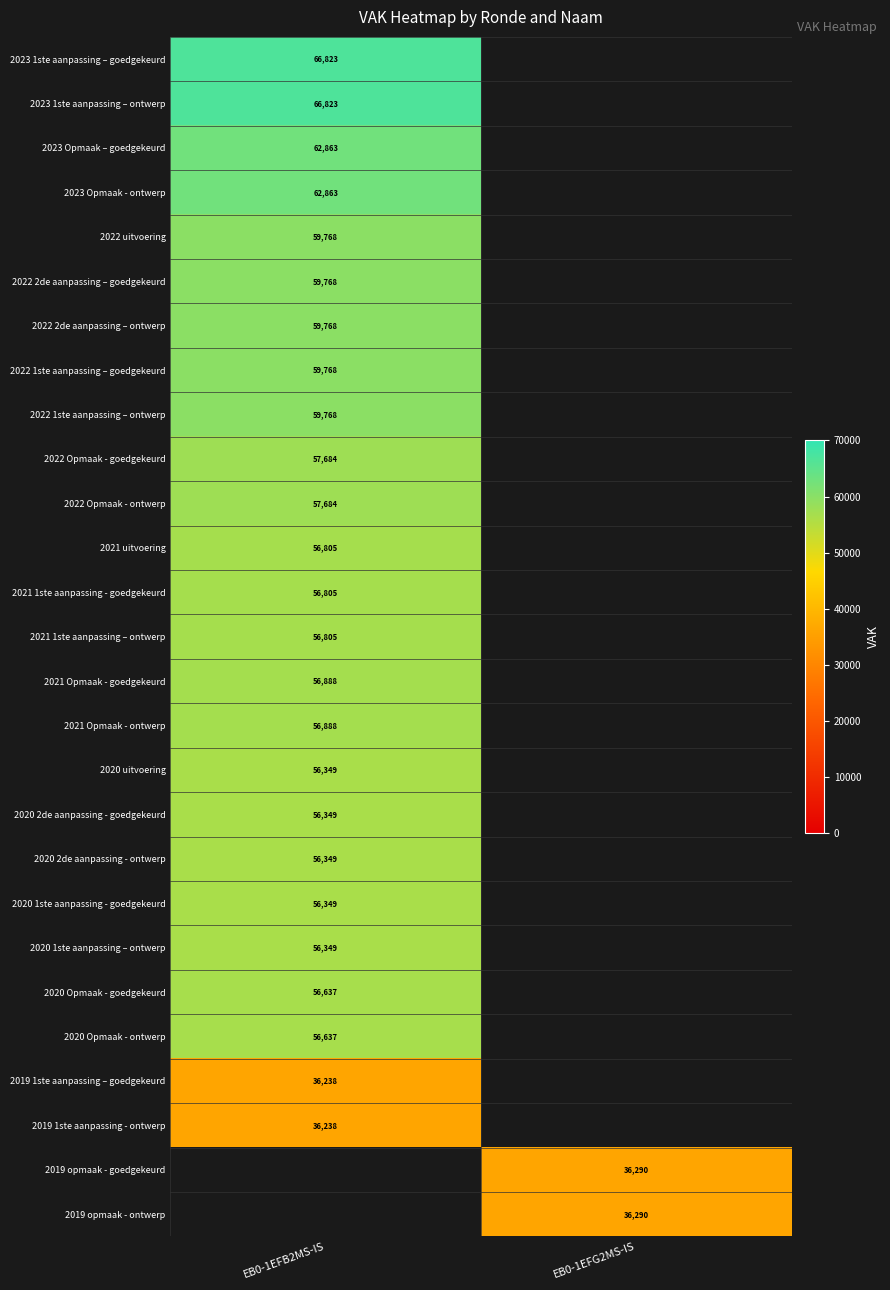

True or false: 2020 2de aanpassing - ontwerp has a value of 56349 at EB0-1EFB2MS-IS.

True